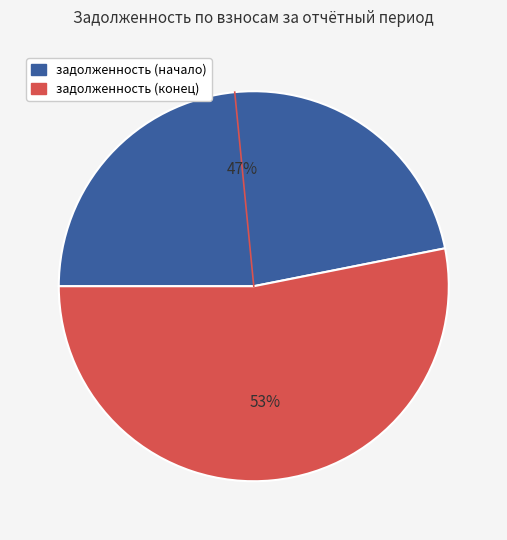

Does any single category account for the majority?

Yes